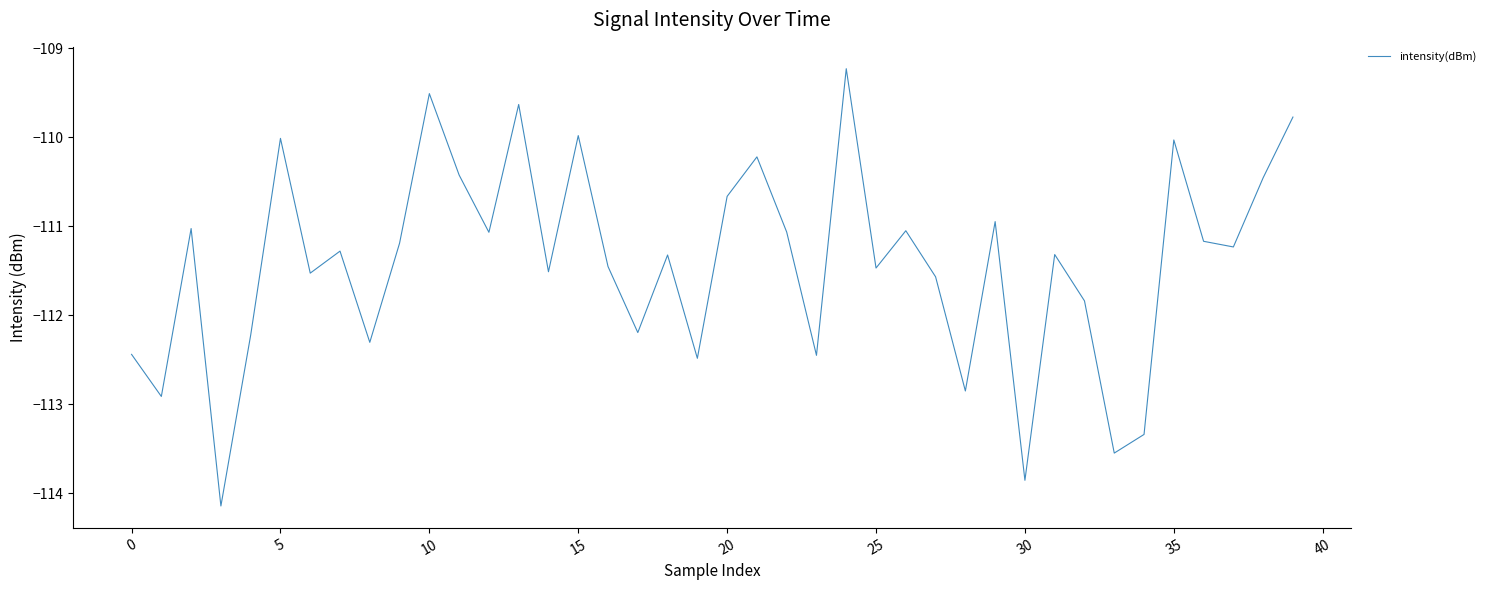

What is the difference between the maximum and minimum values?

4.9